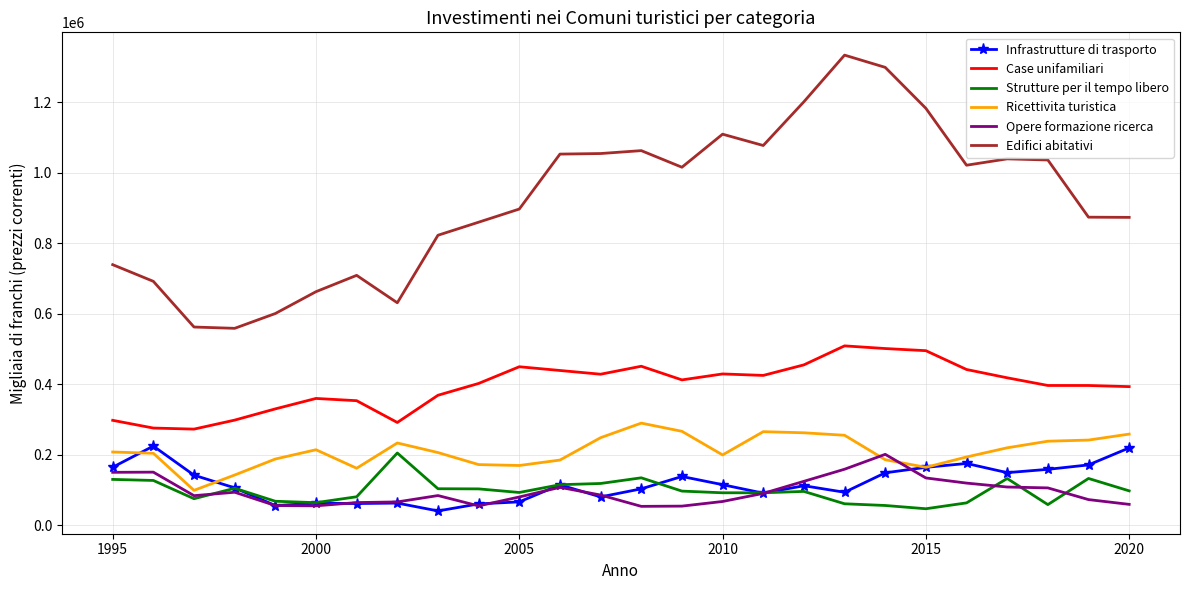

What is the difference between the maximum and minimum values in the Strutture per il tempo libero series?

158151